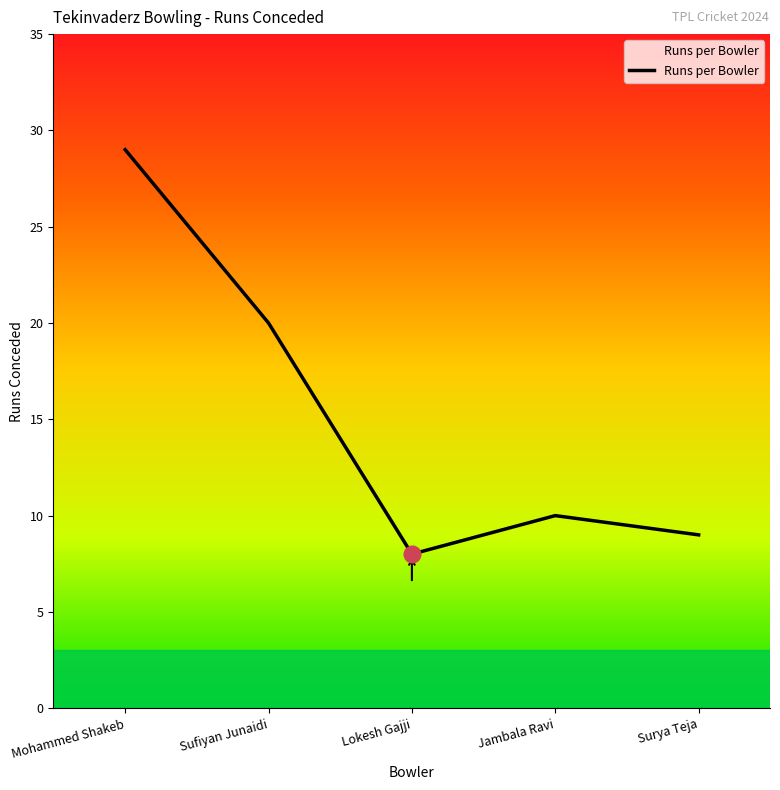

Reading left to right, list all the values displayed in this chart.

29	20	8	10	9